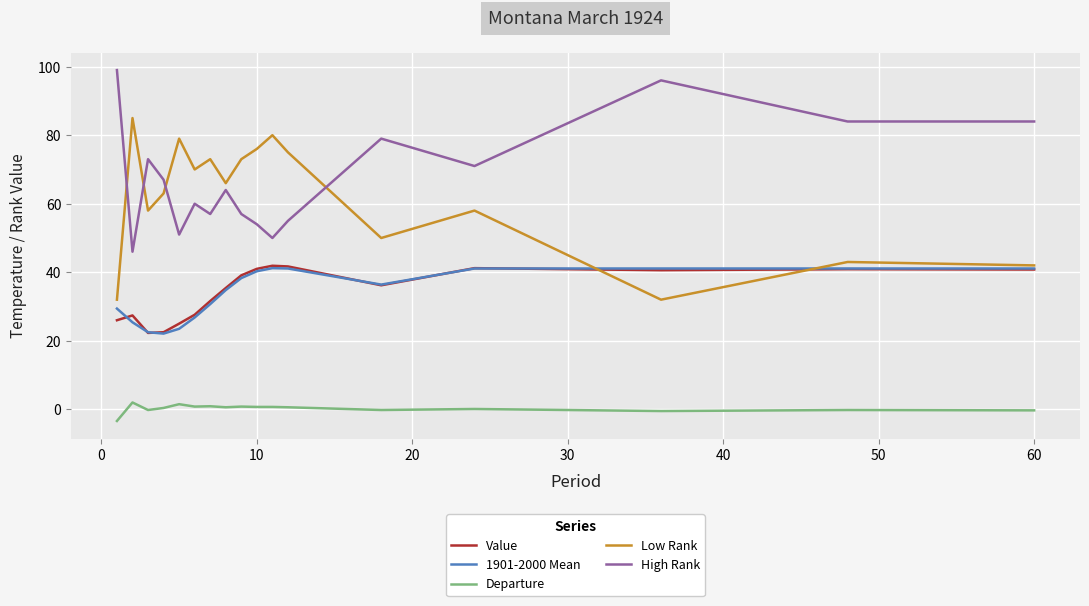

True or false: Value and Departure cross at least once.

False